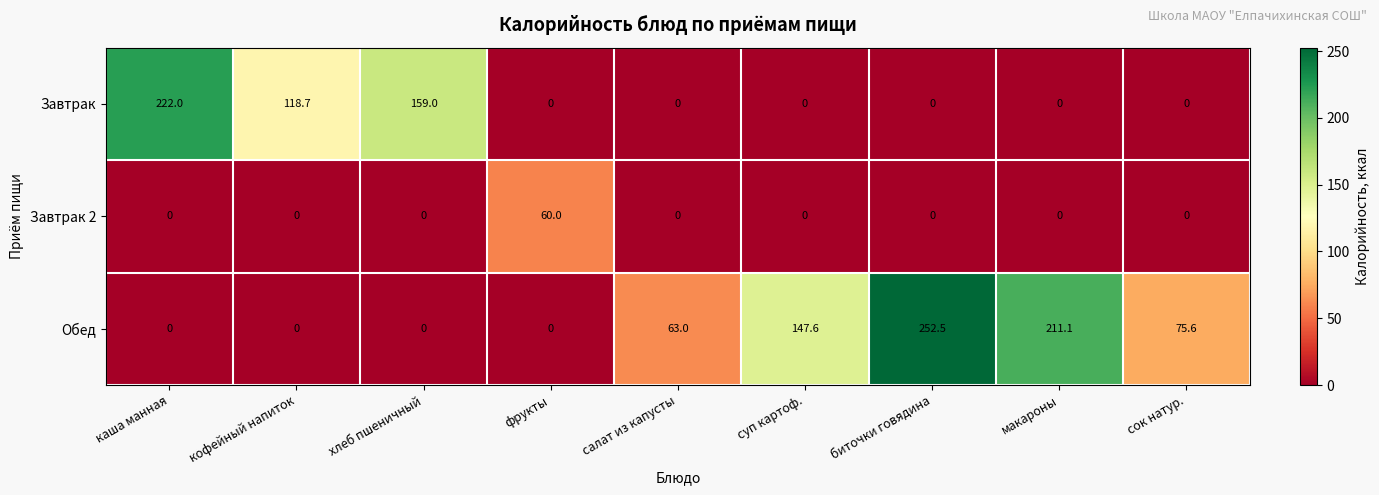

Is it true that Завтрак 2 equals -39.3 at кофейный напиток?

False